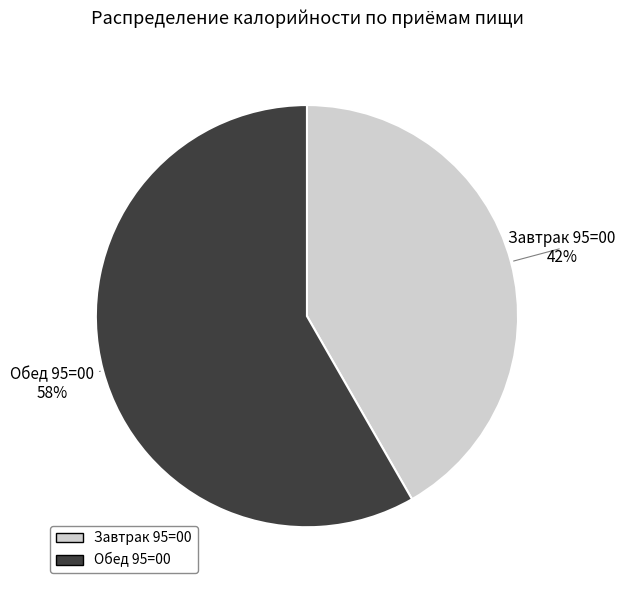

What percentage is the Обед 95=00 slice, to the nearest percent?

58%